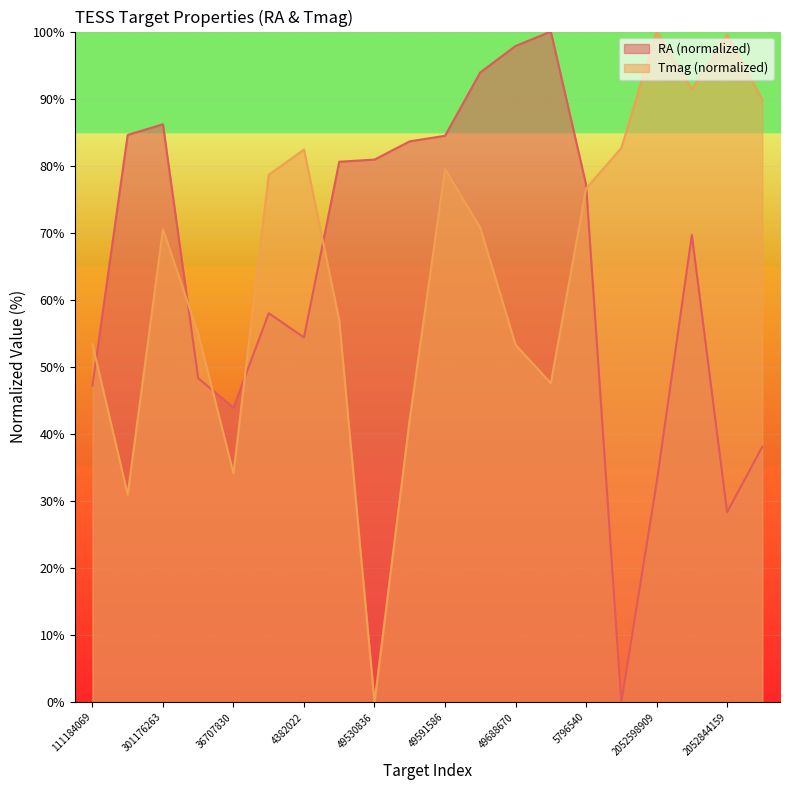

How many data points in RA are less than 77?

10